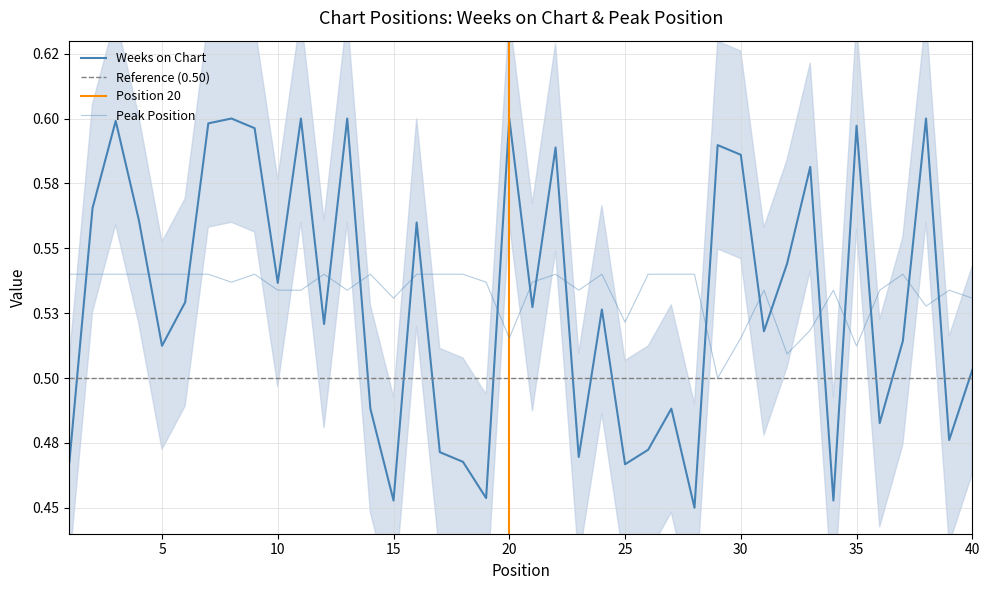

At which label is Weeks on Chart closest to 0?

28